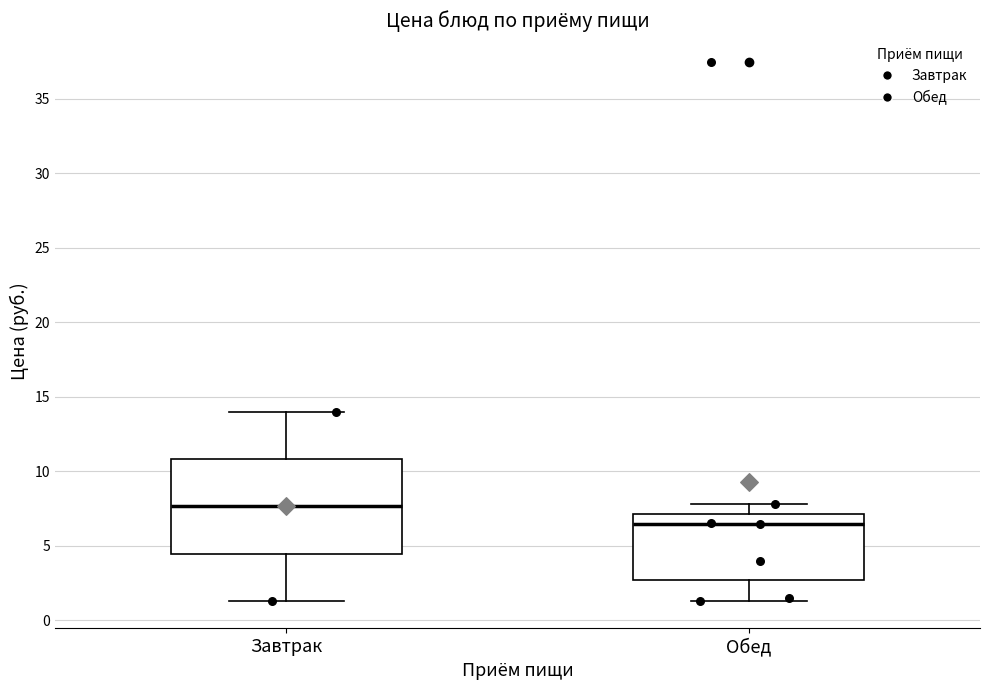

Which box's median line is the lowest?

Обед